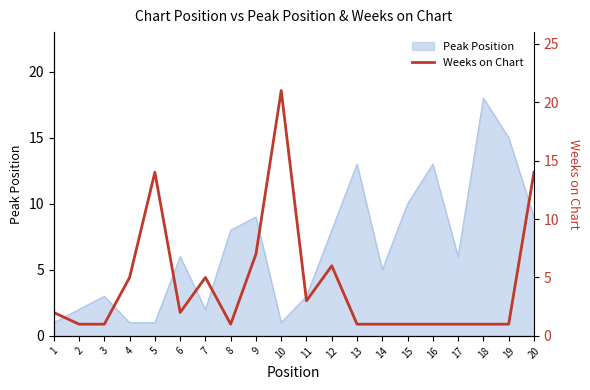

What is the sum of all values?

89